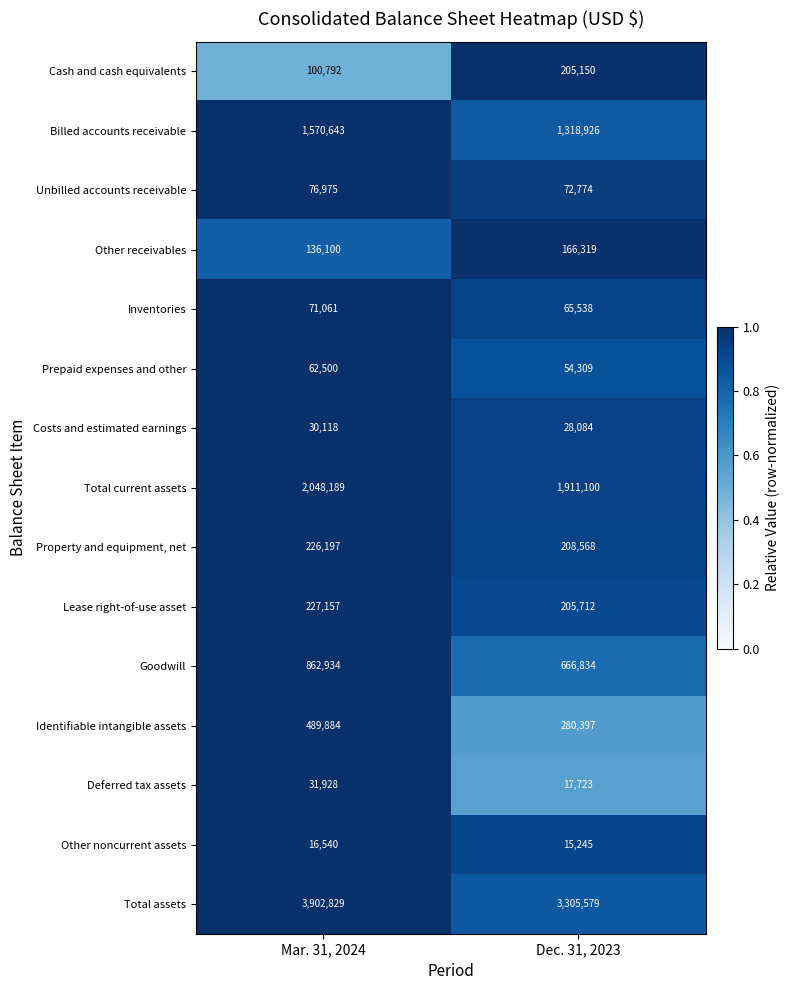

What is the sum of the Deferred tax assets values at Mar. 31, 2024 and Dec. 31, 2023?

49651